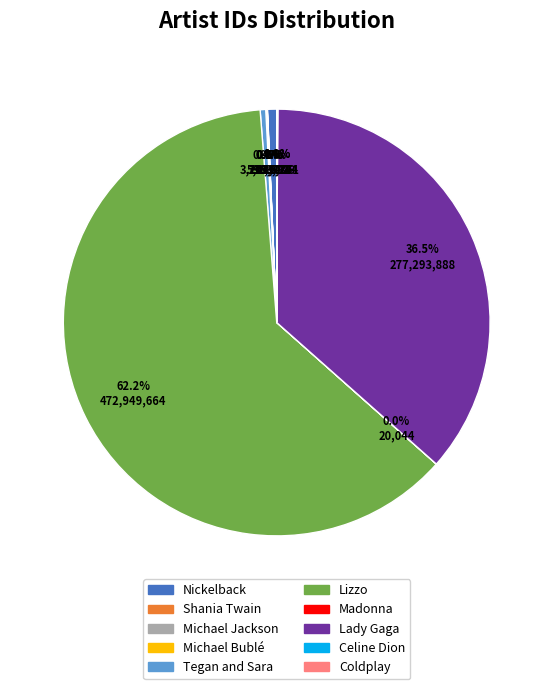

Which category has the biggest portion of the pie?

Lizzo